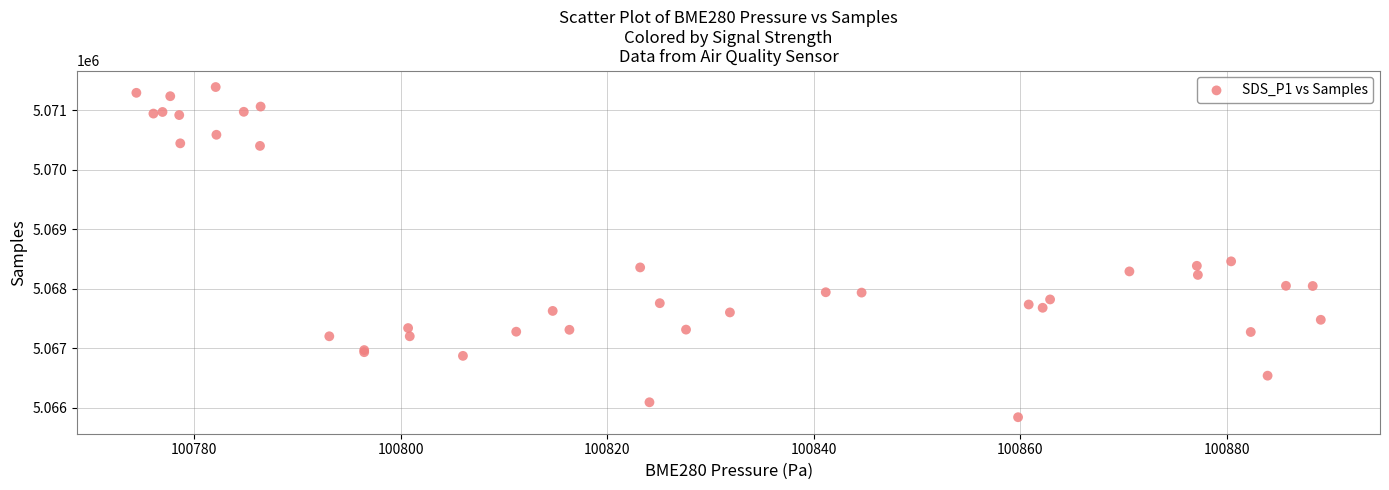

What Y value in the scatter plot is closest to 5068613?

5068458